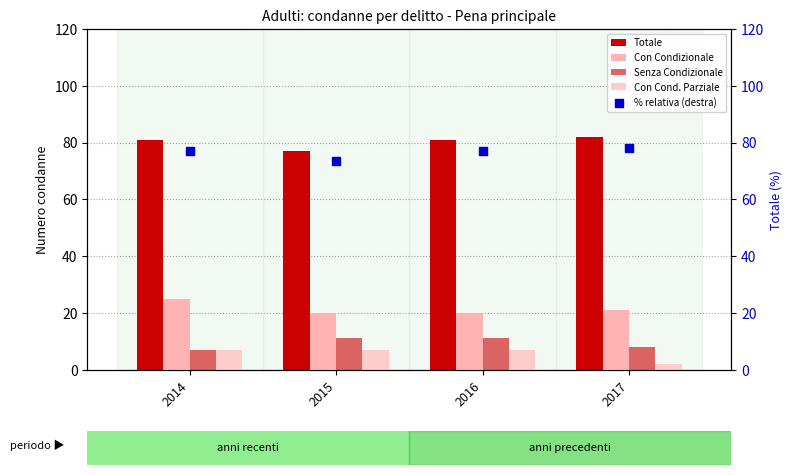

What are all the series names shown in the legend?

Totale, Con Condizionale, Senza Condizionale, Con Cond. Parziale, % relativa (destra)